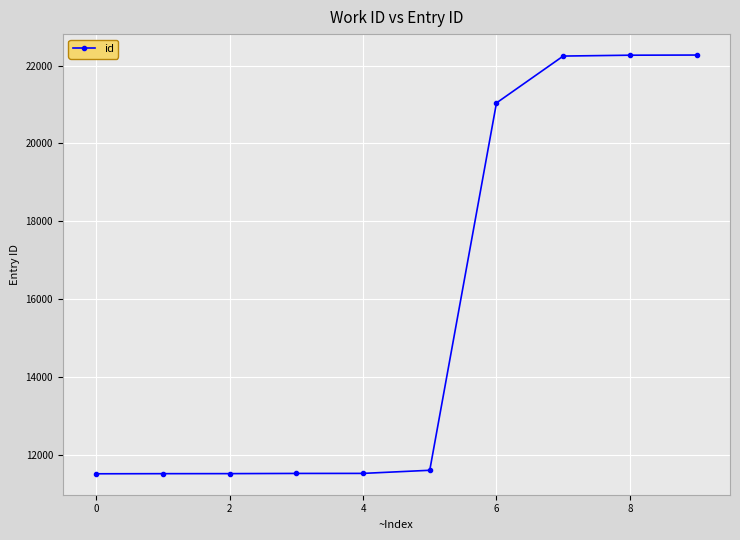

How many data points does each series have?

10